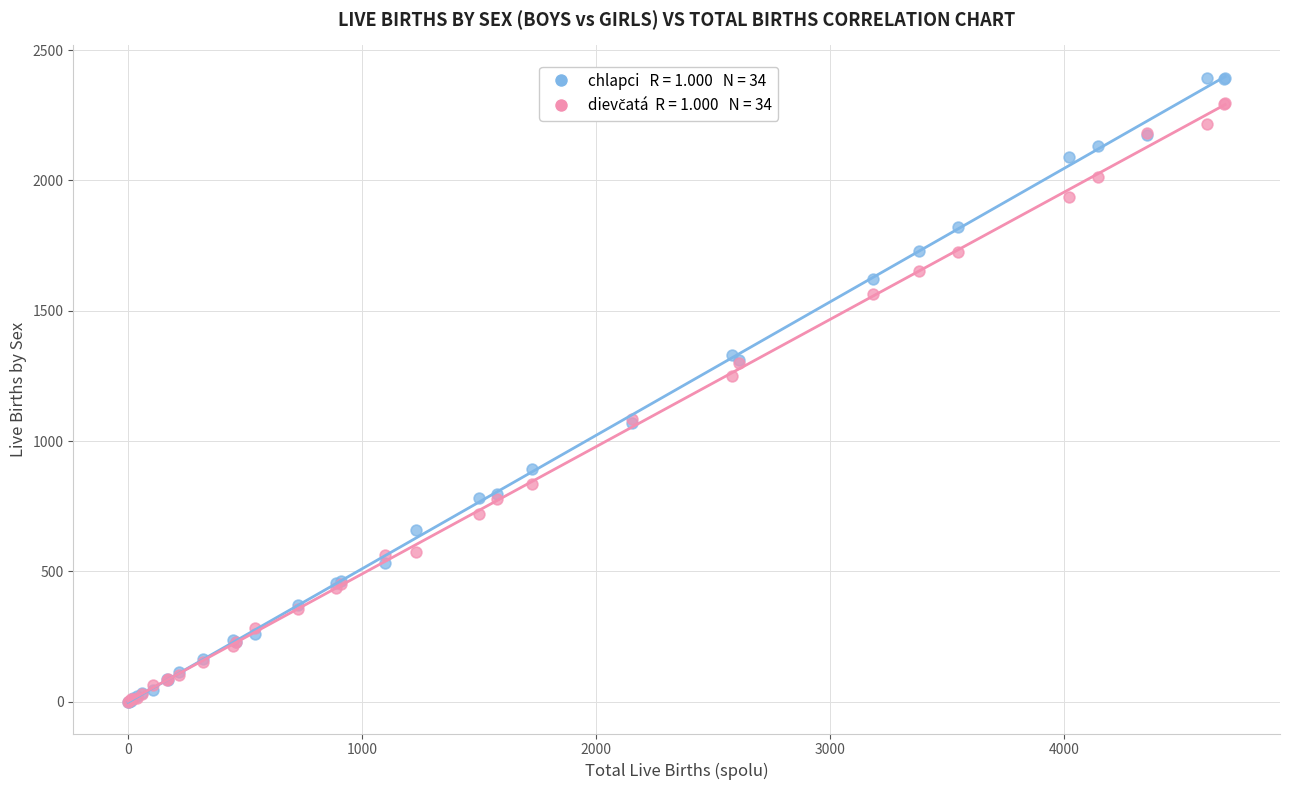

Across all series, what Y value is closest to 1197?

1249